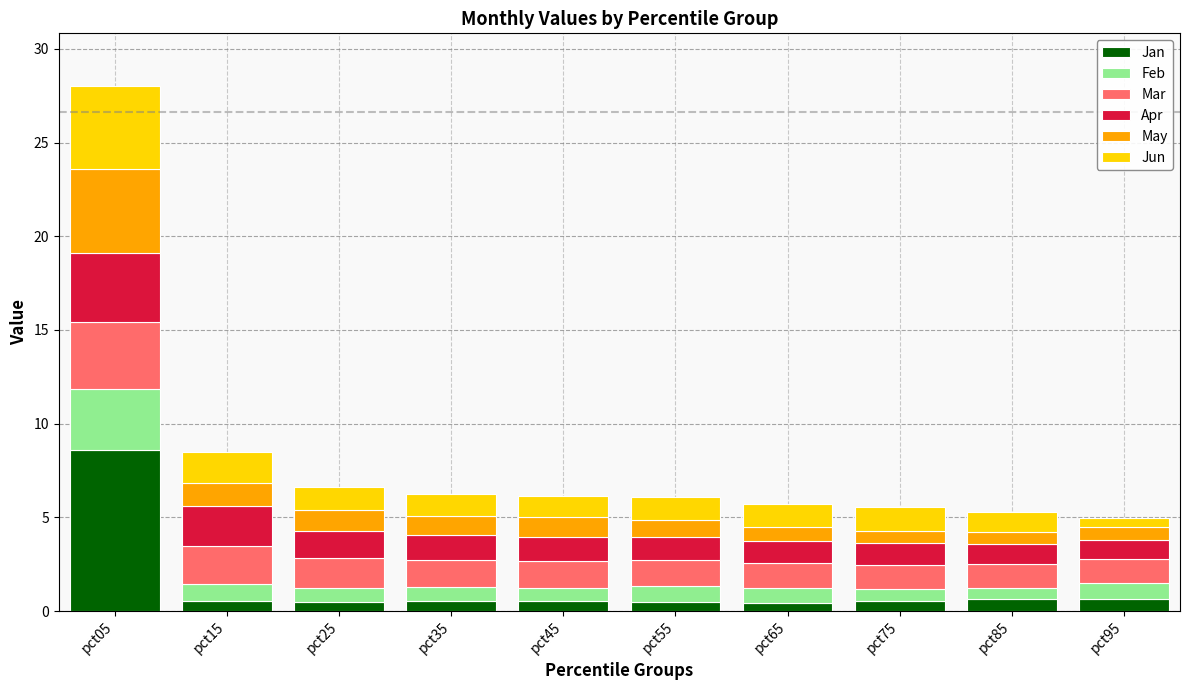

At which category is the sum across all series the highest?

pct05